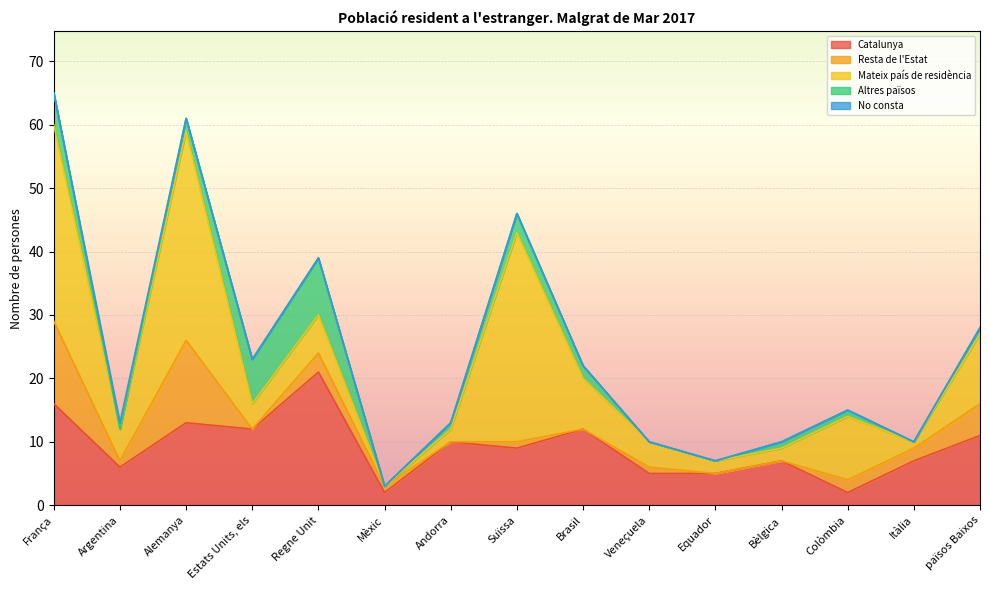

At which category does the chart reach its peak across all series?

Alemanya